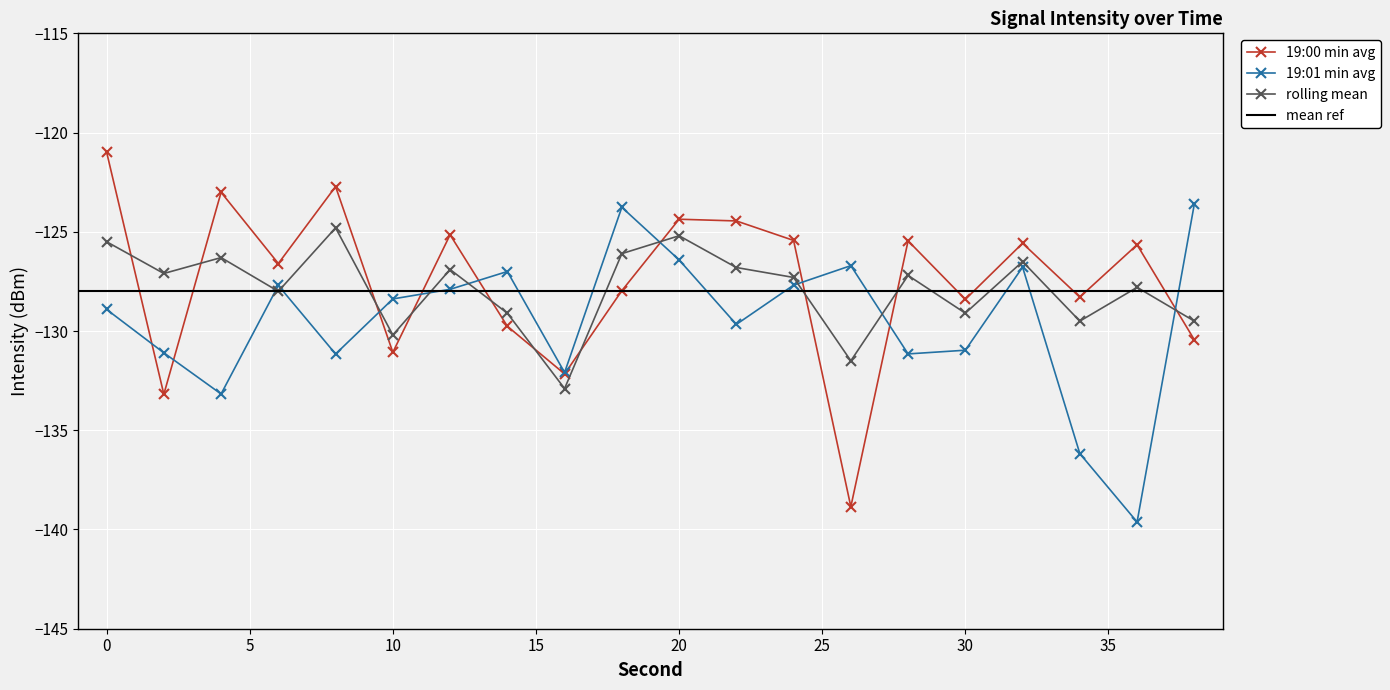

The 19:01 min avg series shows -37.5 at 8. True or false?

False